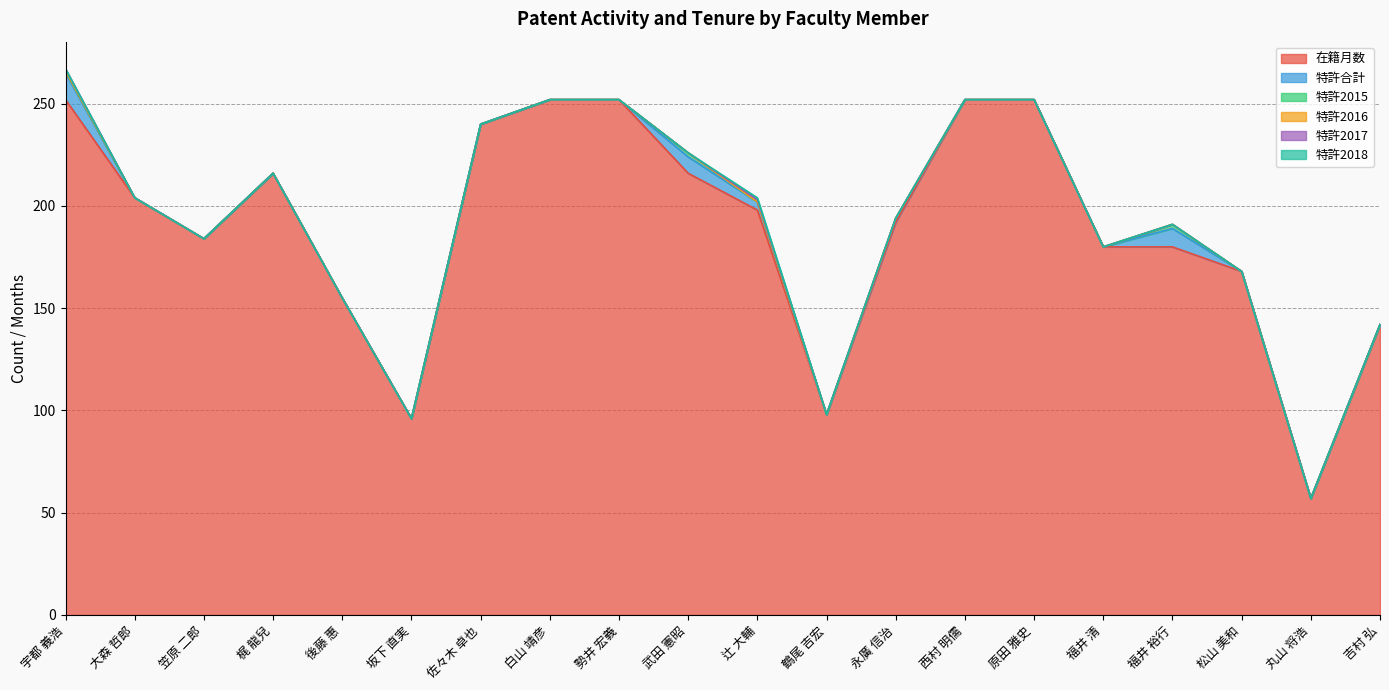

How many values in the 在籍月数 series are below 198?

10